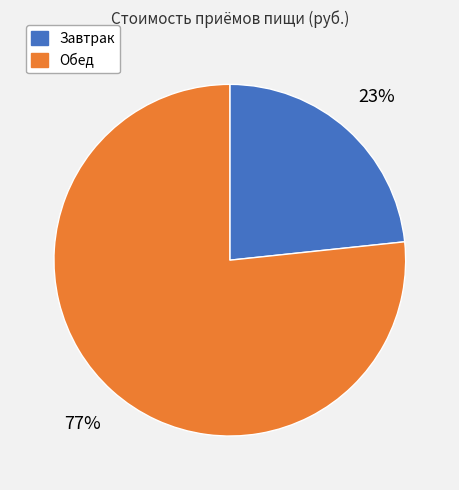

Combined, do Завтрак and Обед account for over 50%?

Yes